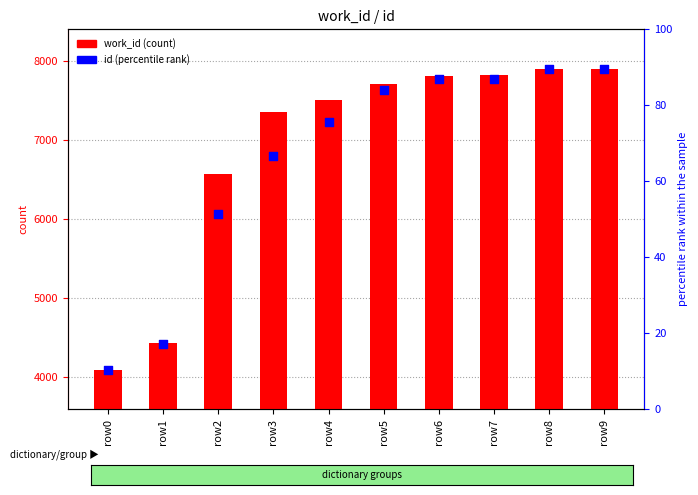

What is the change in value from row0 to row6?

+3706